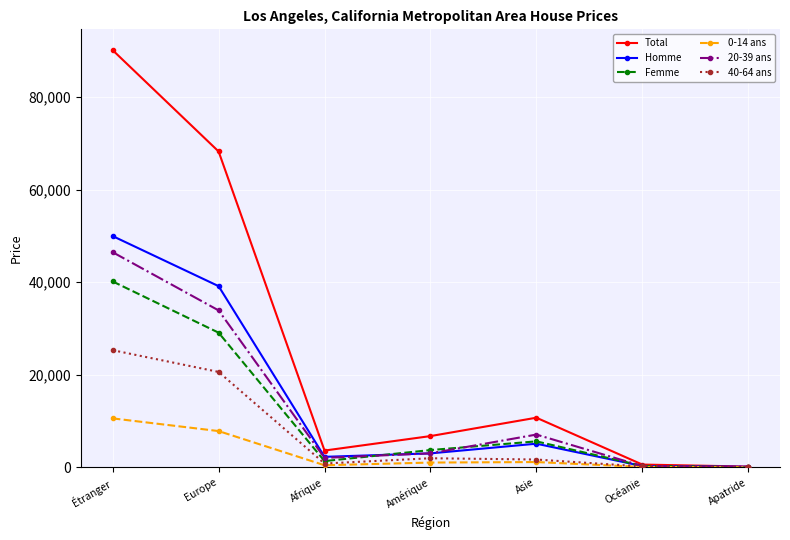

What is the minimum value shown in the chart?

13